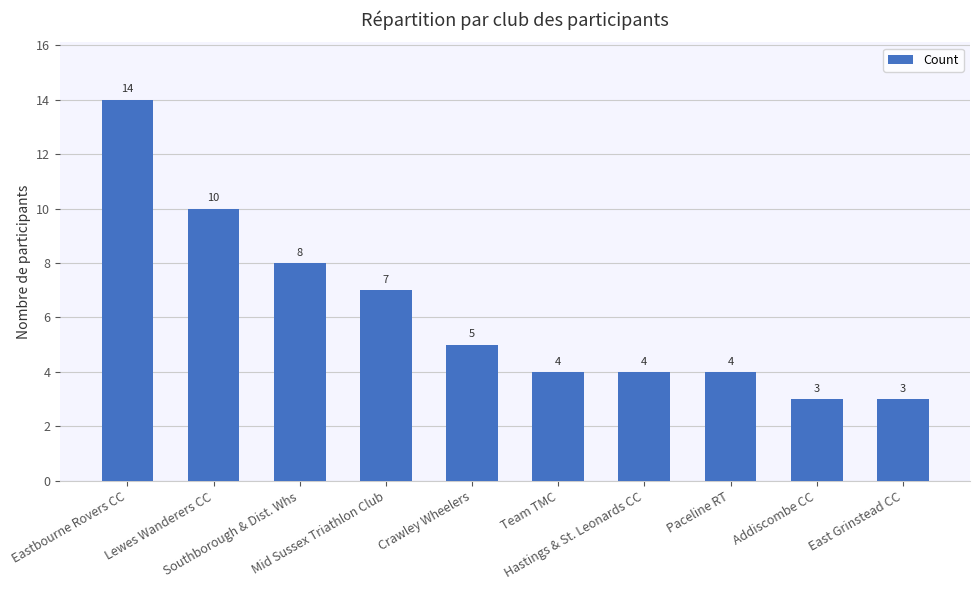

Reading right to left, list all the values displayed in this chart.

3	3	4	4	4	5	7	8	10	14